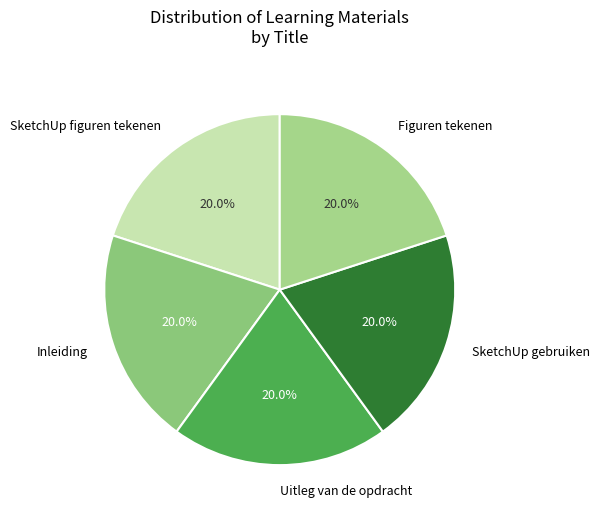

How many slices are in this pie chart?

5